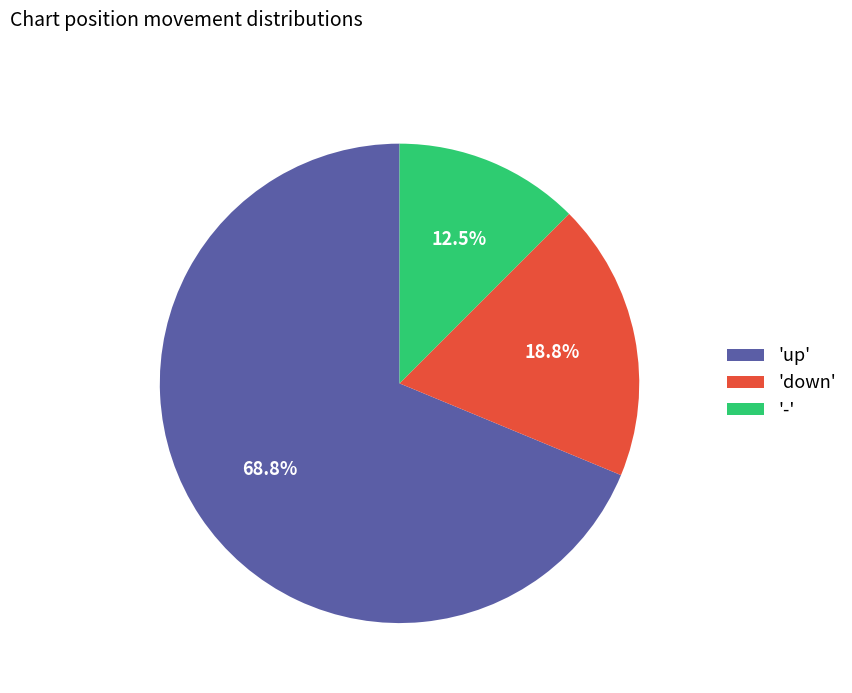

How many slices are in this pie chart?

3